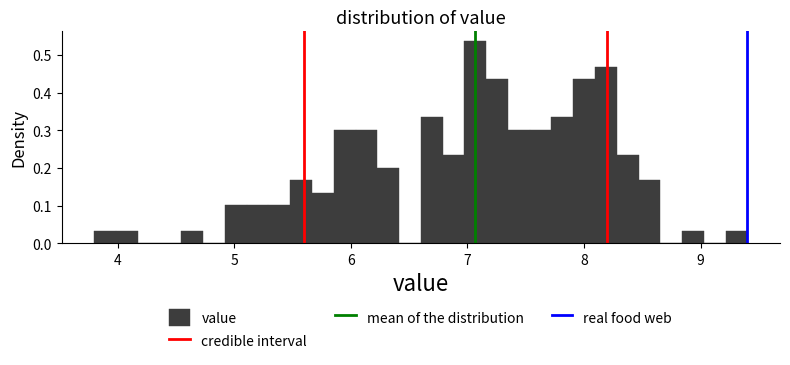

Read against the x-axis, roughly where is the centre of the tallest bar?

7.1